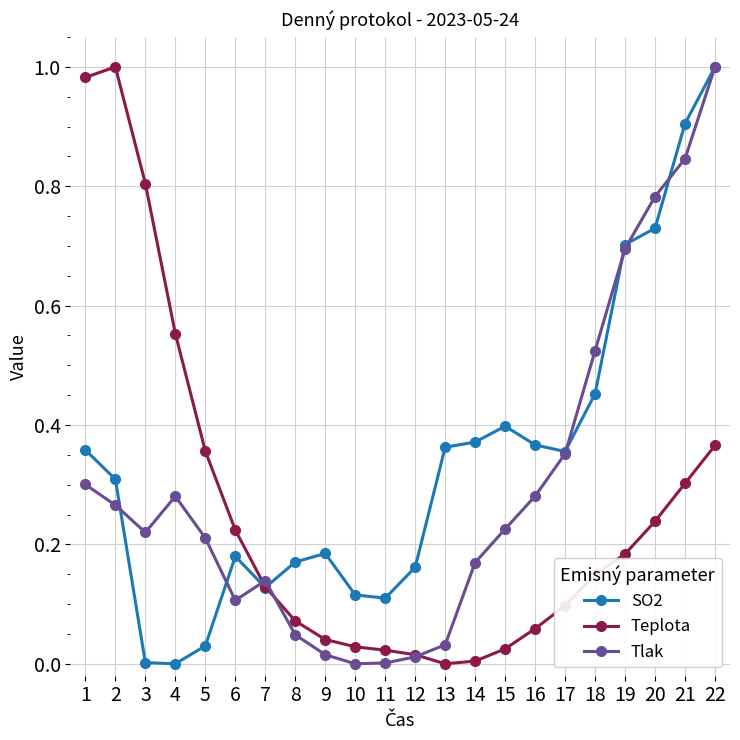

Which series changed the most between 1 and 15?

Teplota